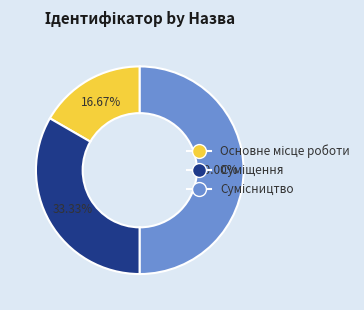

To the nearest percent, what is the combined percentage of Основне місце роботи and Суміщення?

50%